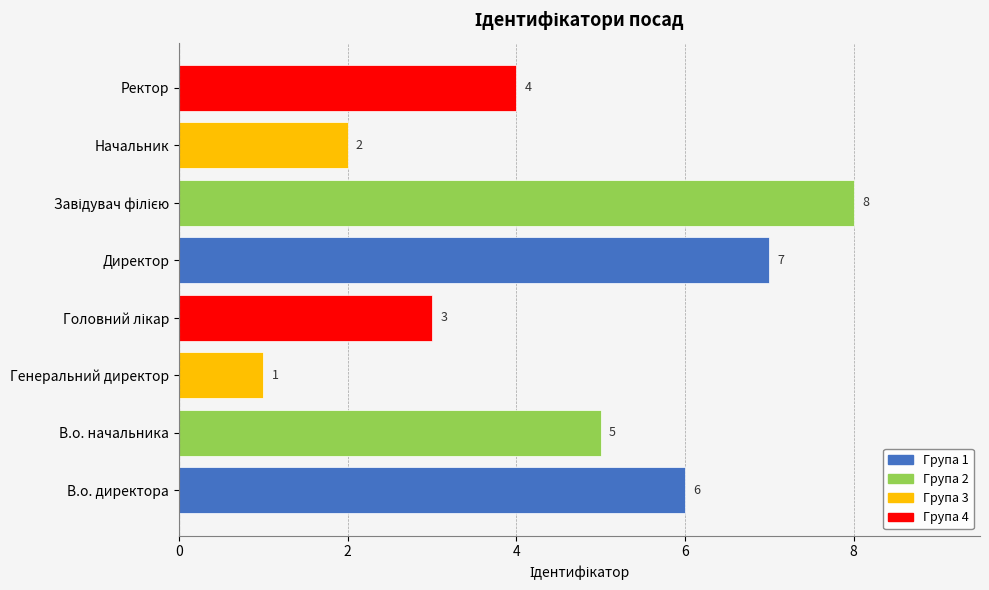

Are the bars grouped side by side (vs. stacked)?

No